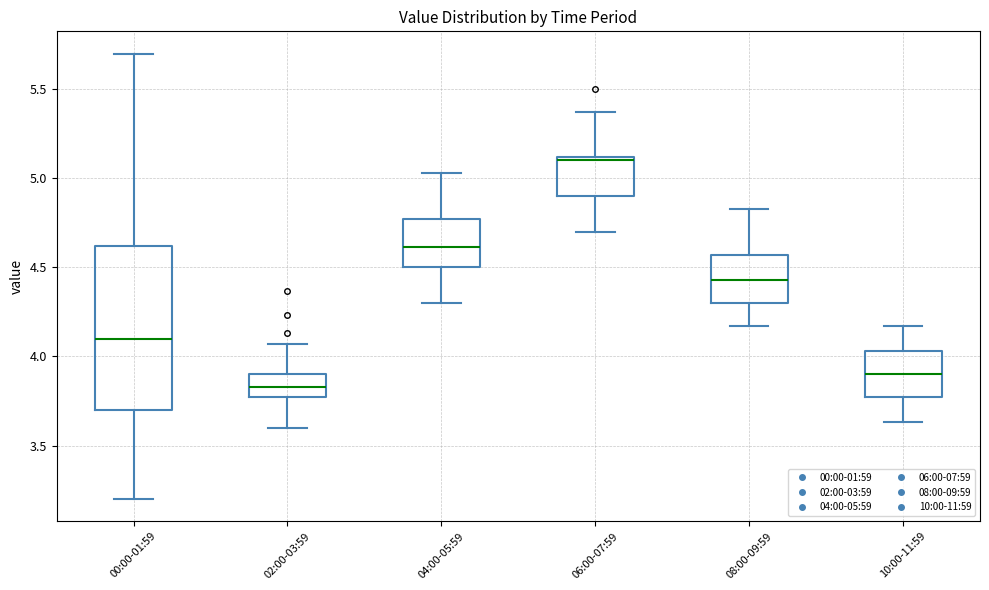

Where does the median line of the box for 02:00-03:59 sit on the y-axis? The values are not printed on the chart, so give them approximately, as read against the axis.

3.85